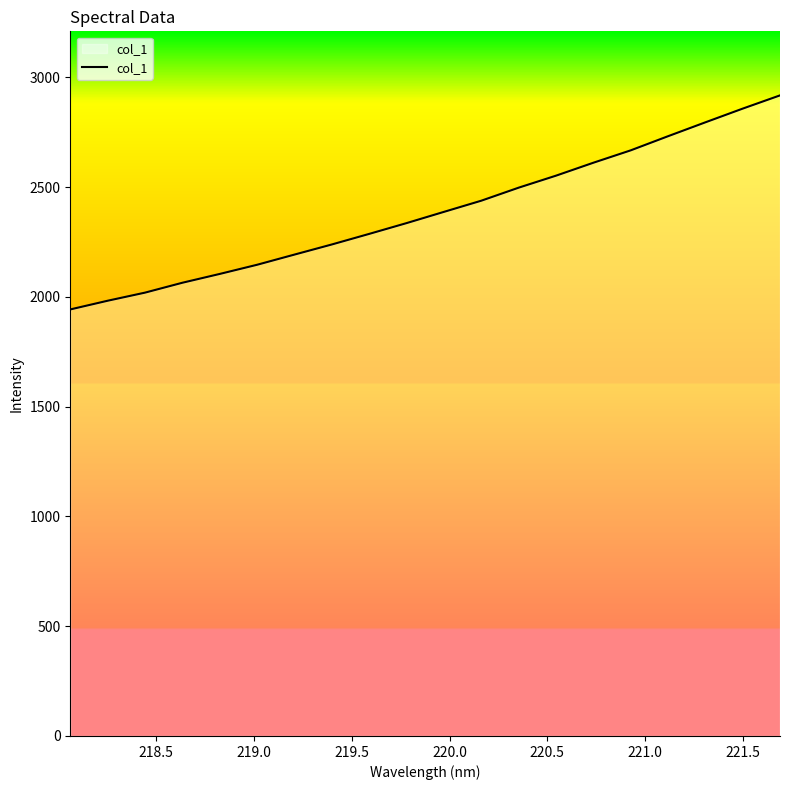

What is the greatest value displayed?

2918.1